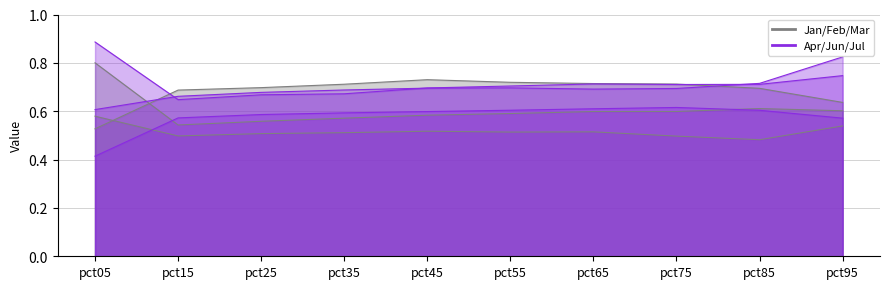

Which series has the widest spread of values?

Jan